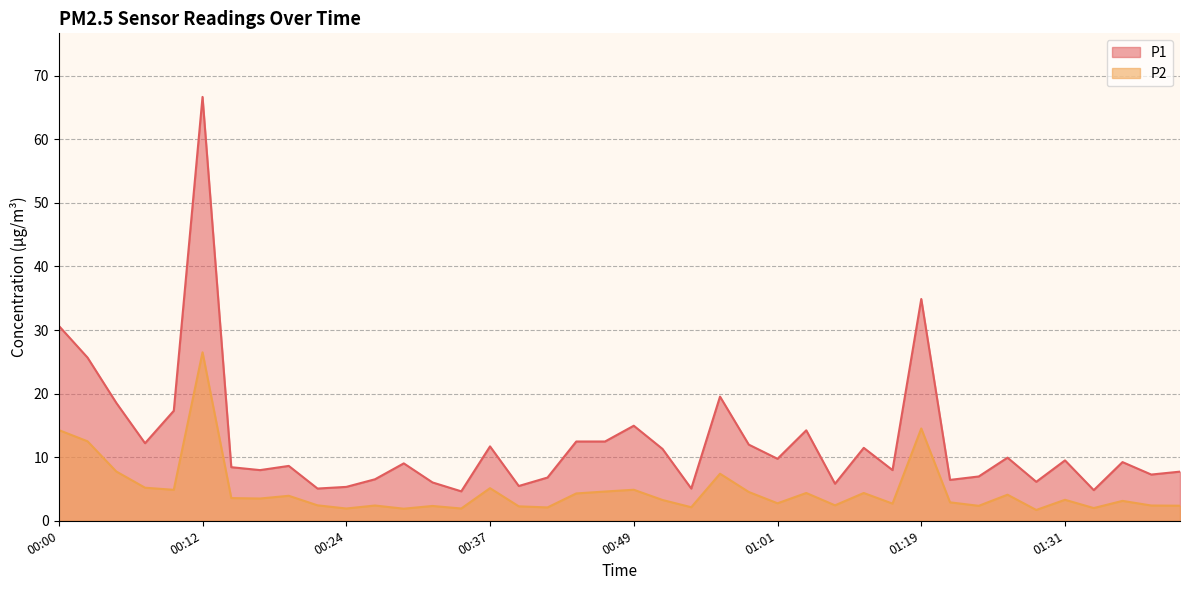

How many interior local peaks does the P1 series have?

12